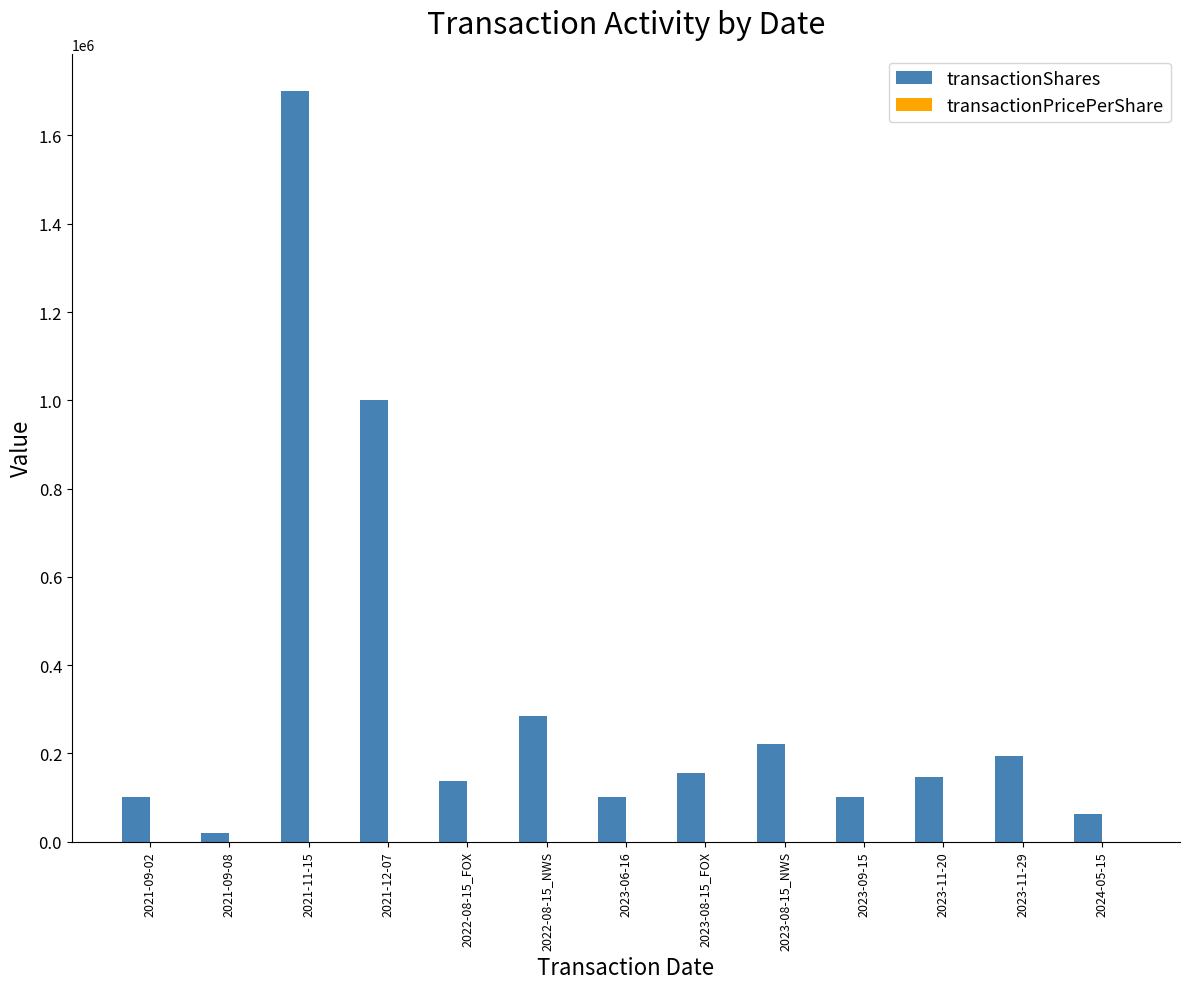

What is the total value across all series at 2023-08-15_FOX?

155945.0